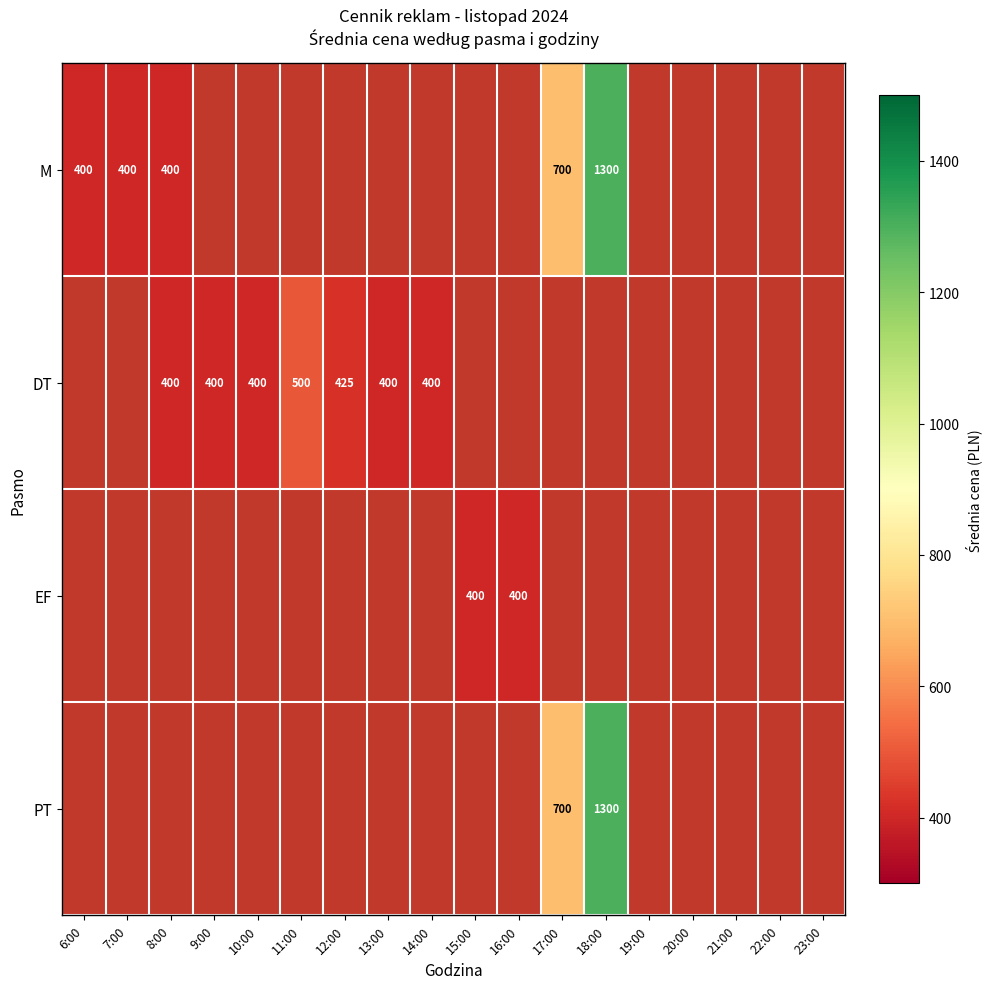

The value of DT at 10:00 is 400. True or false?

True